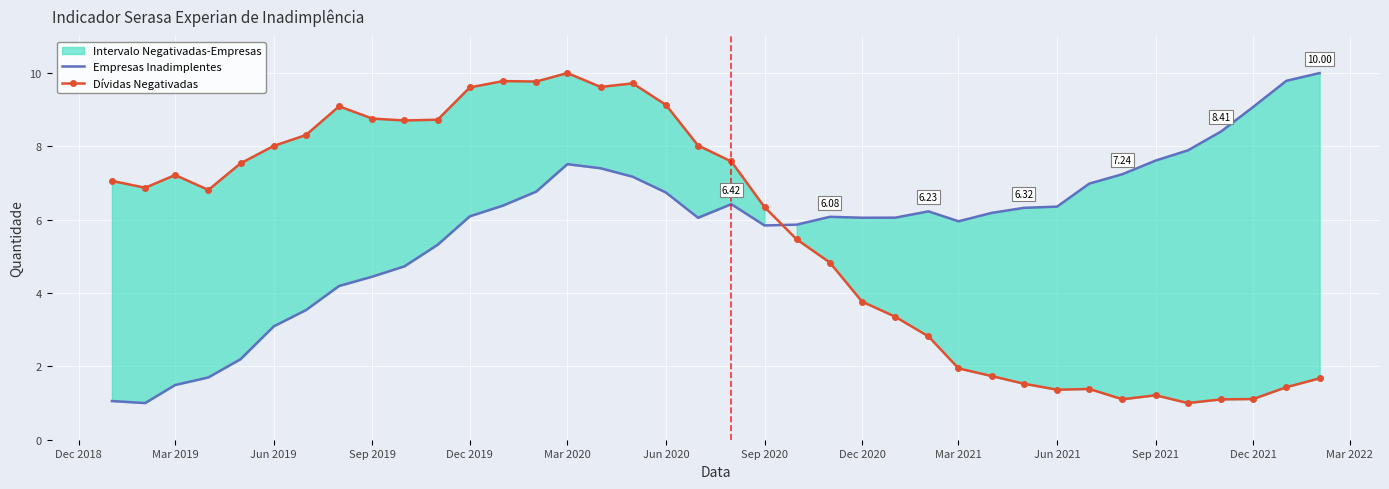

How many times do Empresas Inadimplentes and Dívidas Negativadas cross each other?

1